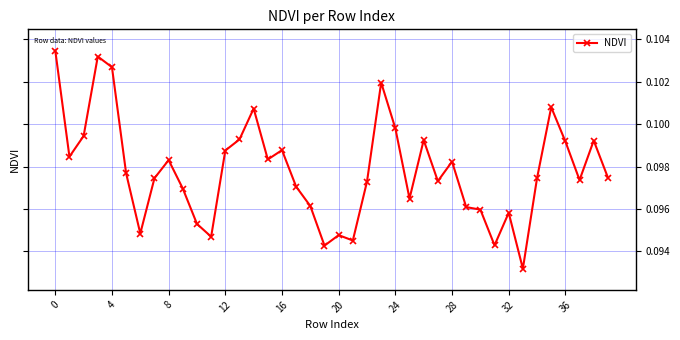

Count the number of data series in this chart.

1